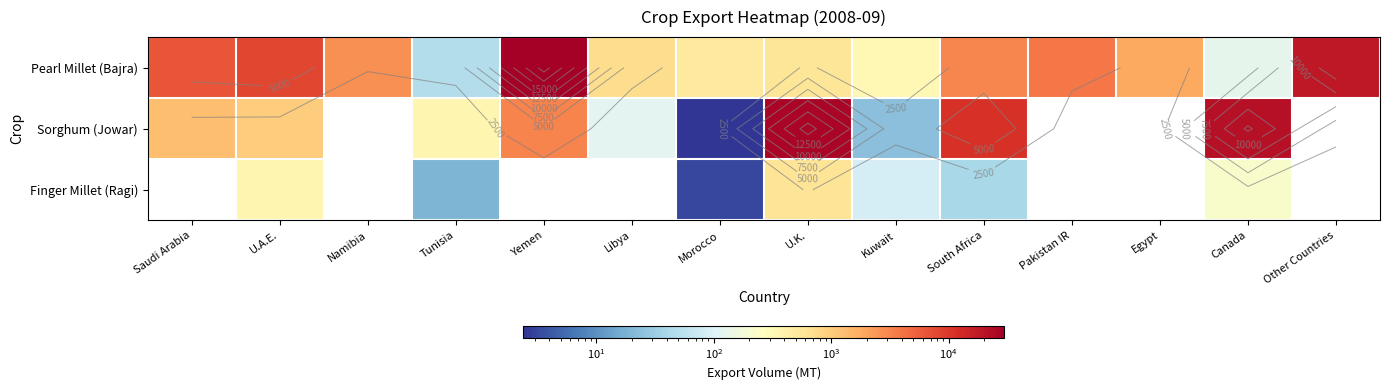

At U.A.E., list the series in order from largest to smallest.

Pearl Millet (Bajra), Sorghum (Jowar), Finger Millet (Ragi)